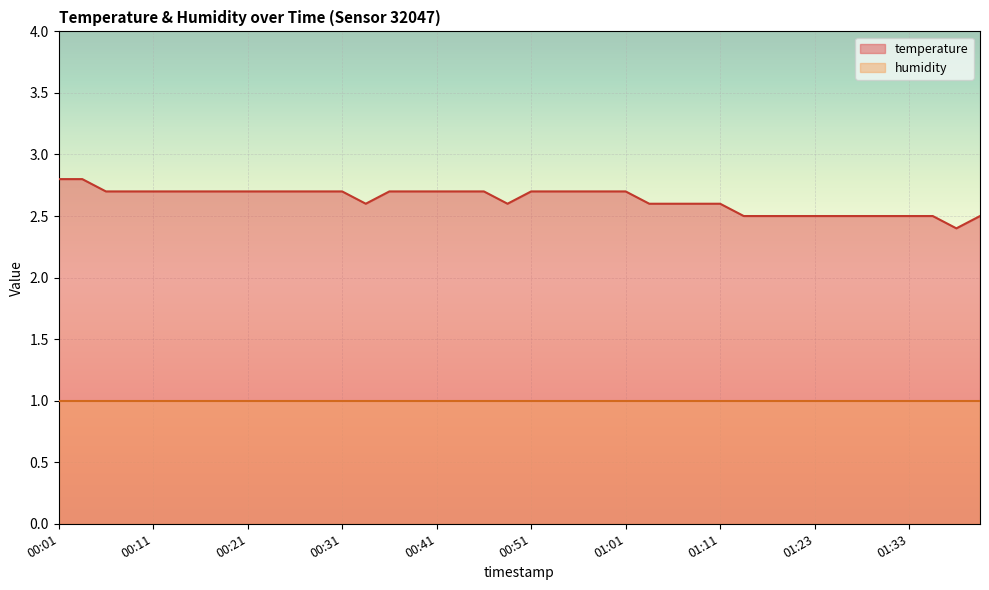

What is the value of the 13th point from the left?

2.7